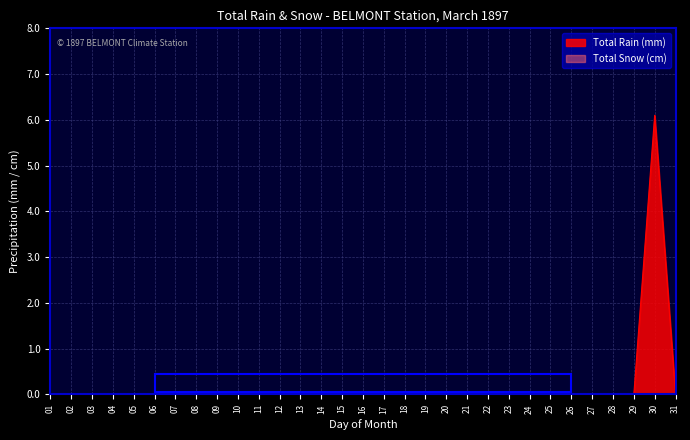

What is the change in value from 02 to 30?

+6.1